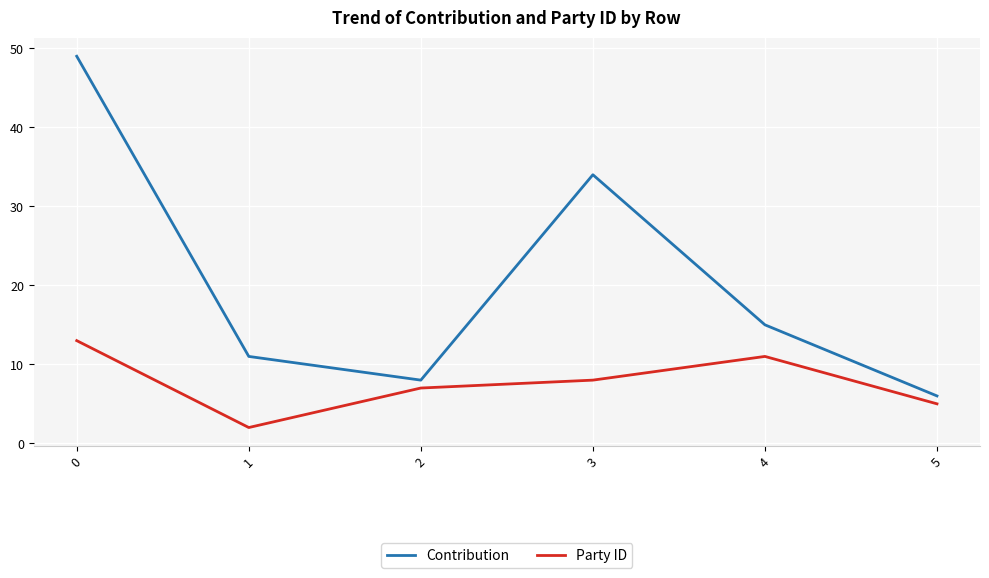

Reading left to right, list all the values displayed in this chart.

Contribution: 0=49	1=11	2=8	3=34	4=15	5=6
Party ID: 0=13	1=2	2=7	3=8	4=11	5=5